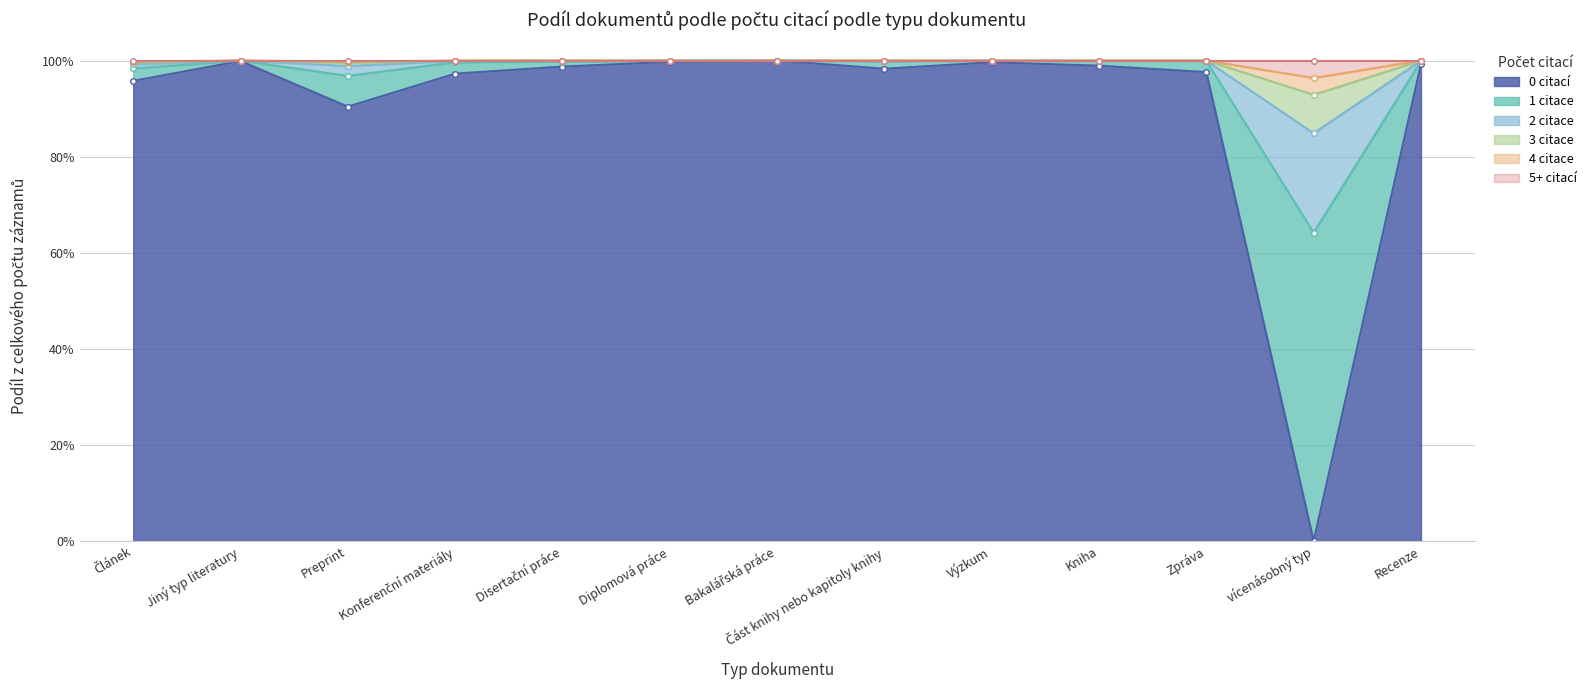

What is the label of the 8th point from the right?

Diplomová práce